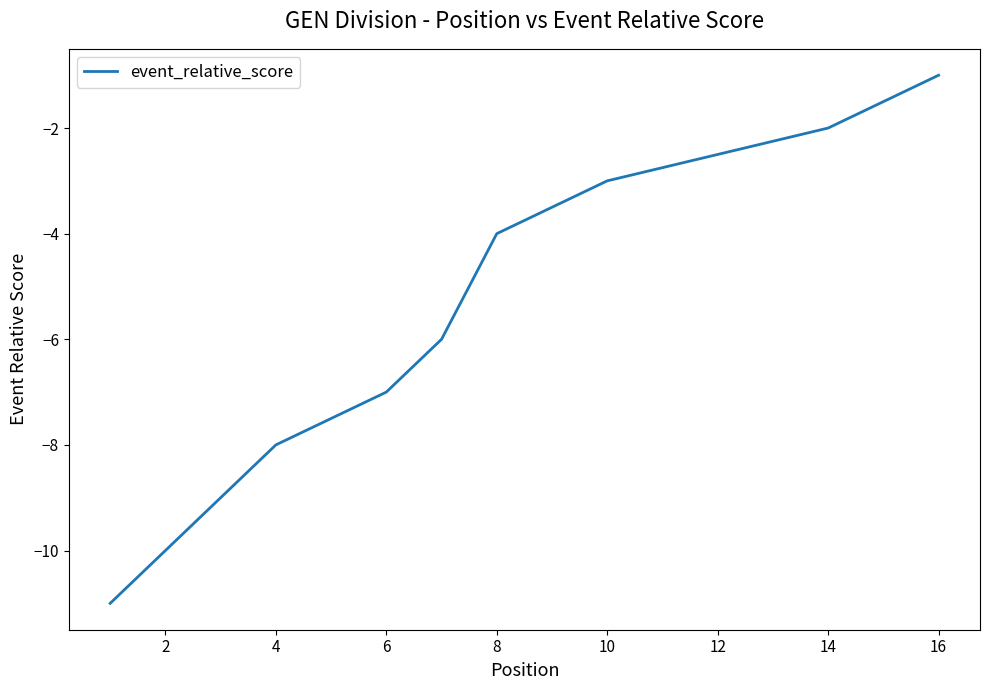

True or false: the data has more than 1 interior local peaks.

False